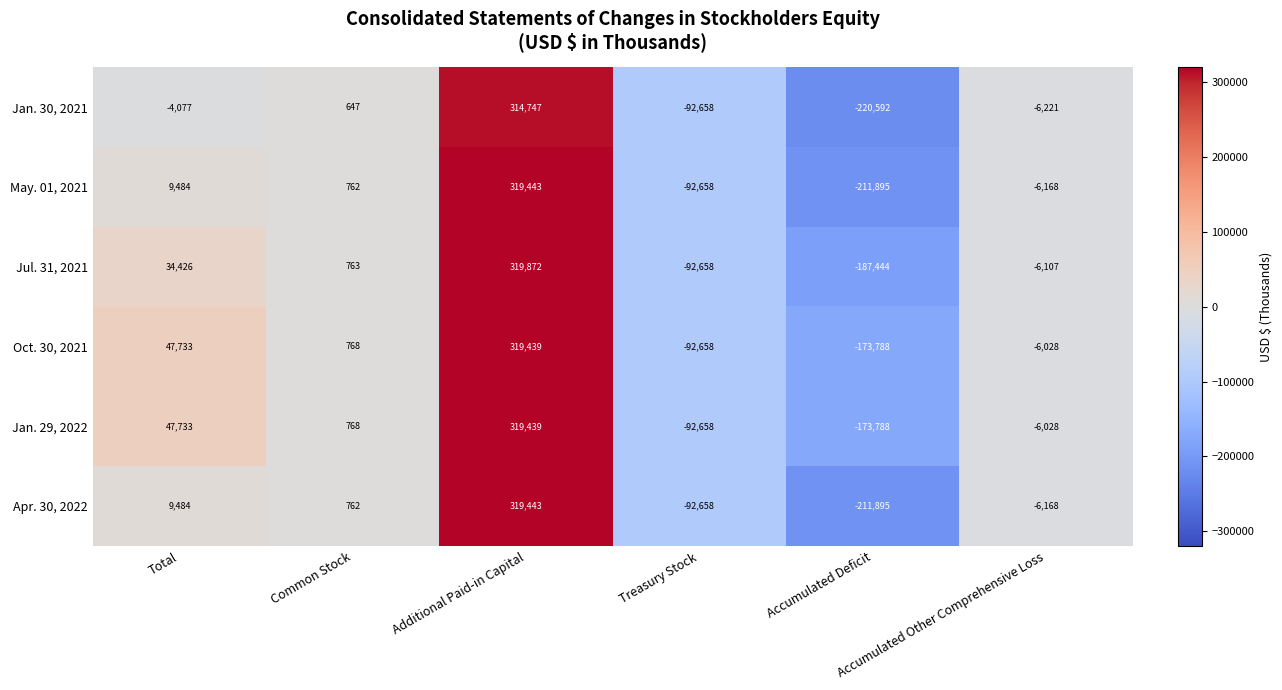

What is the average value of the Jan. 30, 2021 series?

-1359